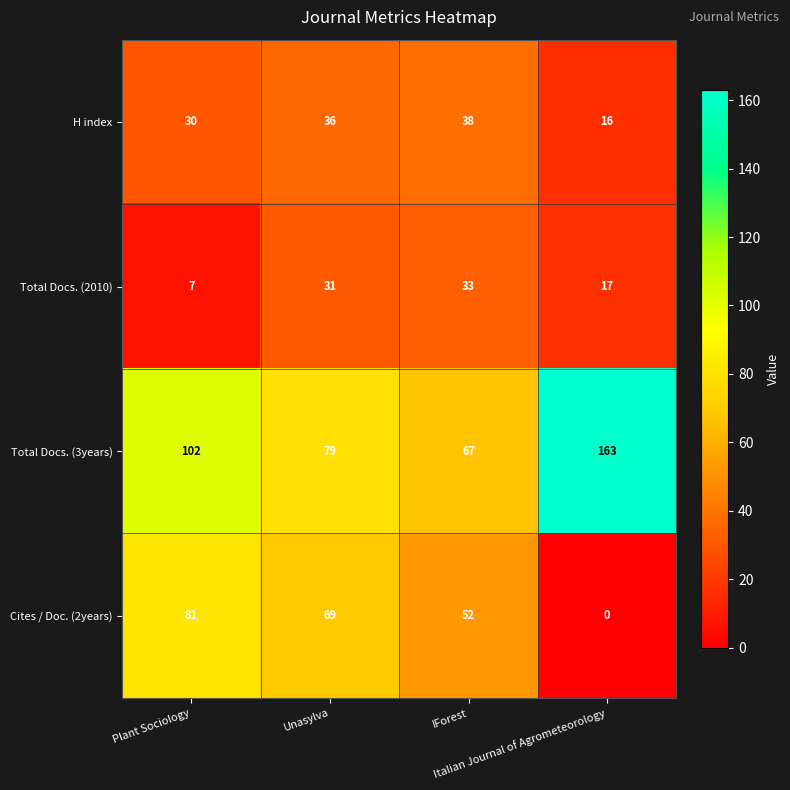

What is the maximum value shown in the chart?

163